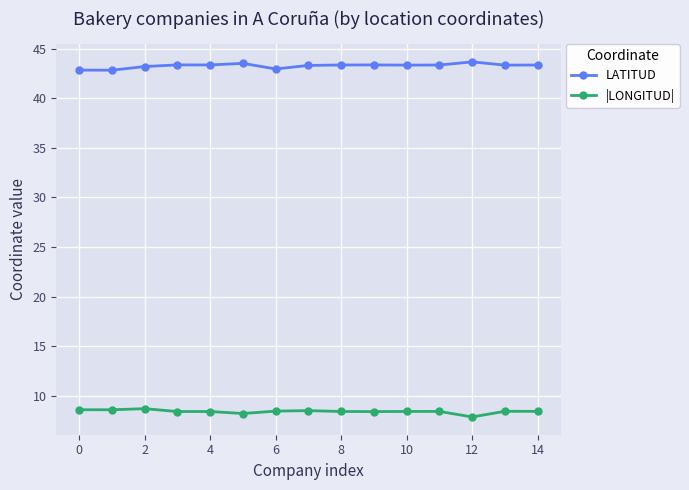

What is the average value of the |LONGITUD| series?

8.4